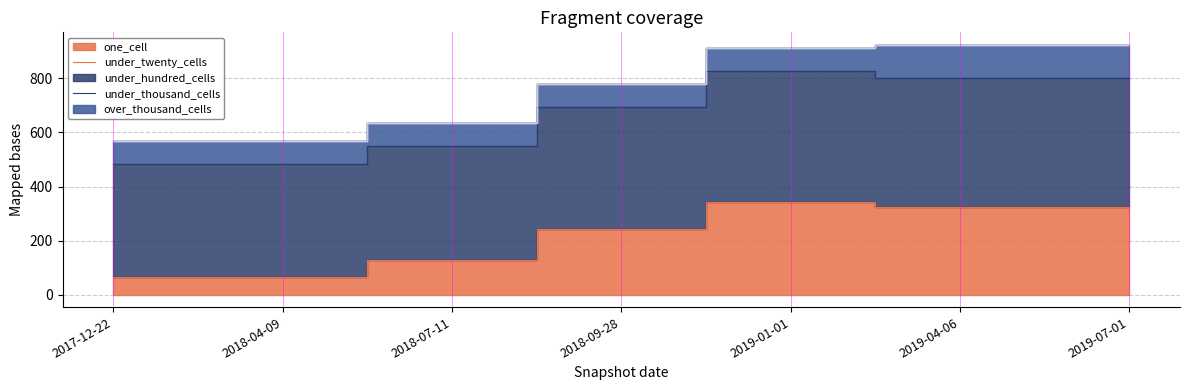

What is the label of the 3rd point from the left?

2018-07-11